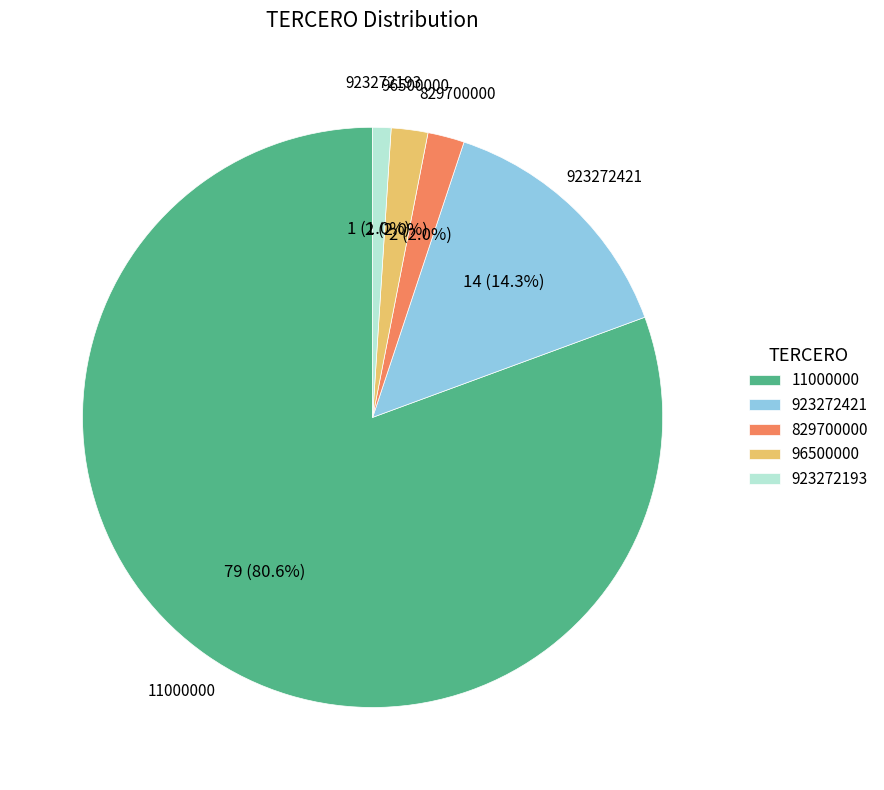

What is the smallest slice in the pie chart?

923272193